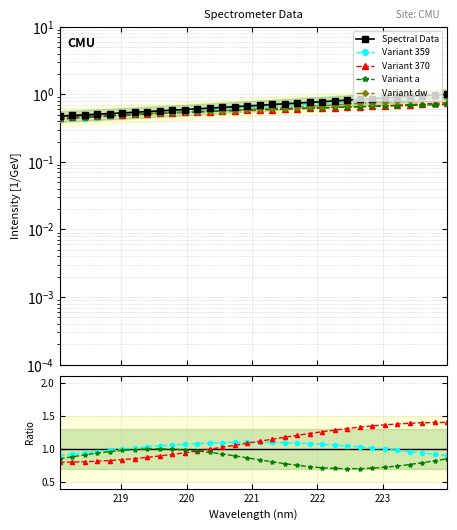

What is the label of the 29th point from the right?

218.6332